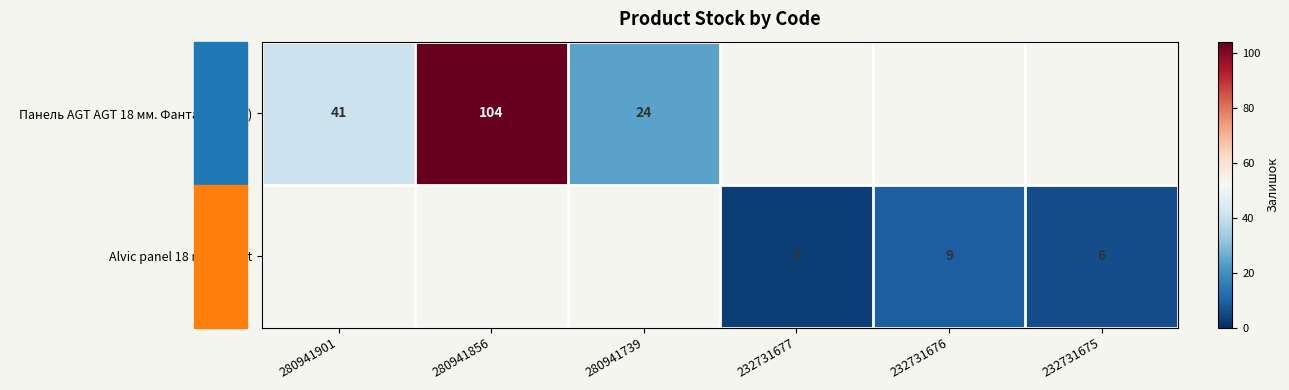

Which series has the largest range (max minus min)?

Панель AGT AGT 18 мм. Фантазія (Lam)